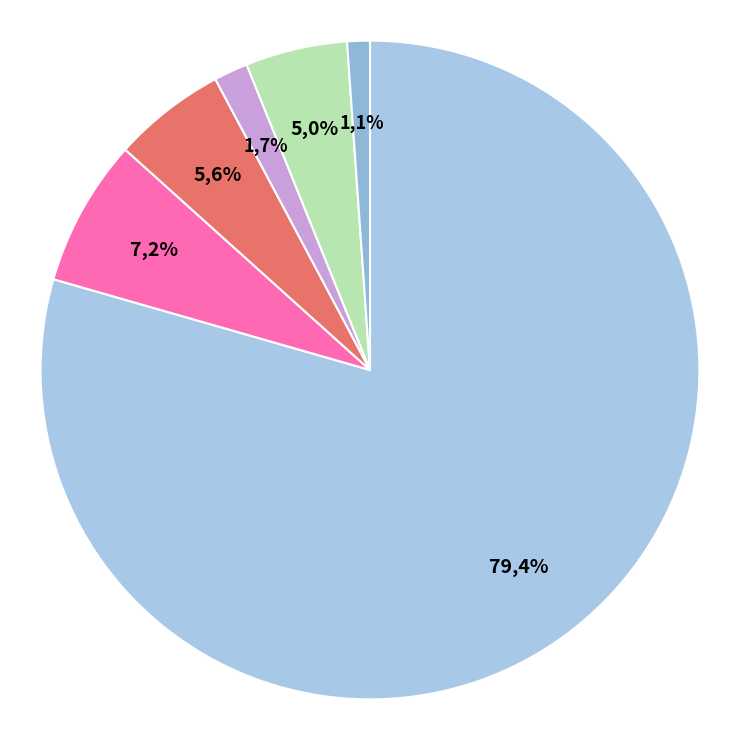

The 1 slice represents 79% of the pie. True or false?

True